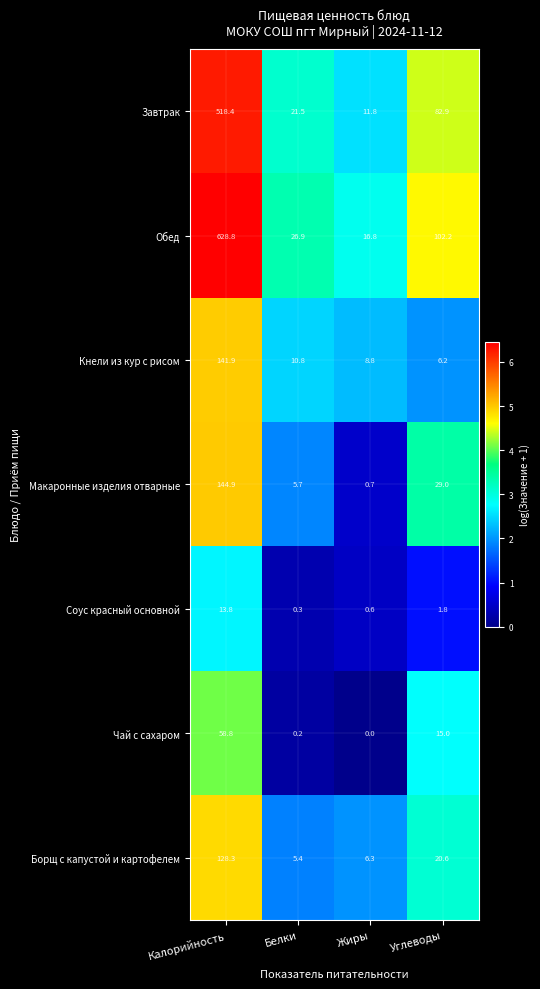

At which category is the sum across all series the highest?

Калорийность